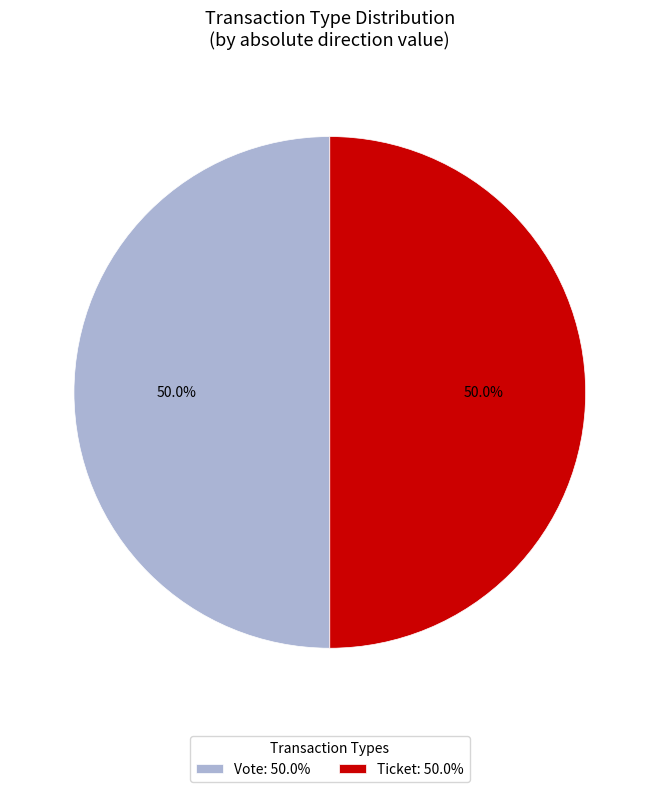

Count the number of slices in the pie.

2